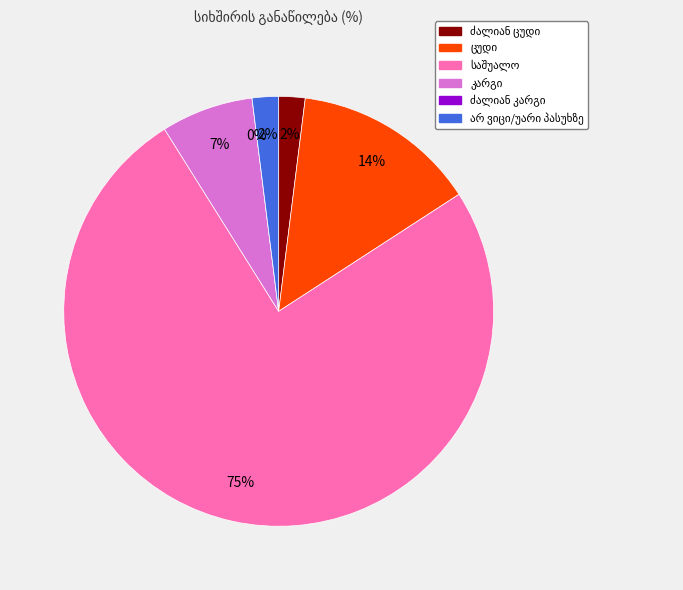

What is the ratio of the value at საშუალო to the value at არ ვიცი/უარი პასუხზე?

38.0